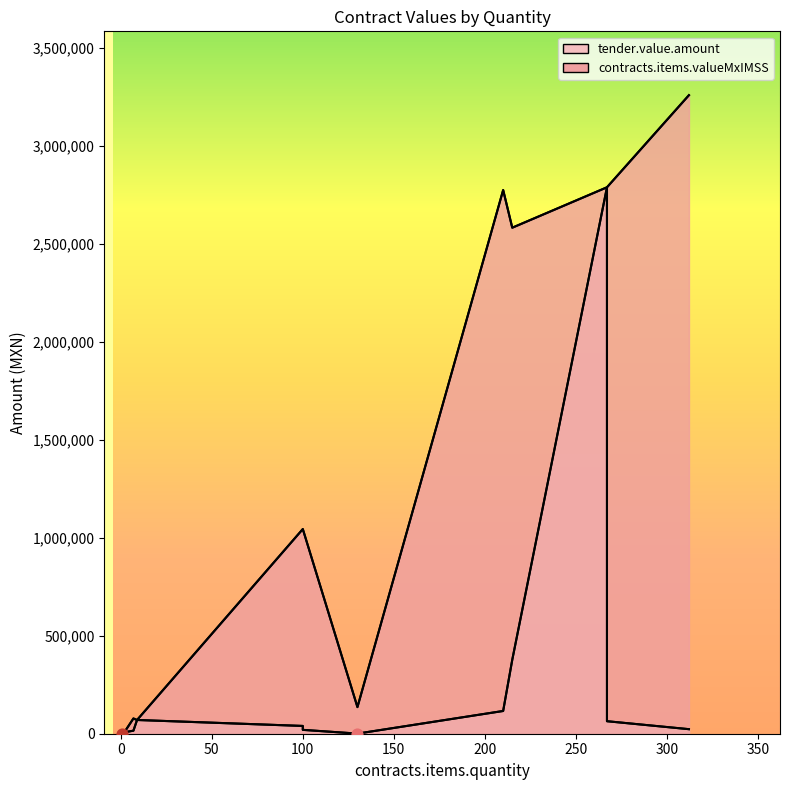

Which series reaches the minimum Y coordinate?

contracts.items.valueMxIMSS